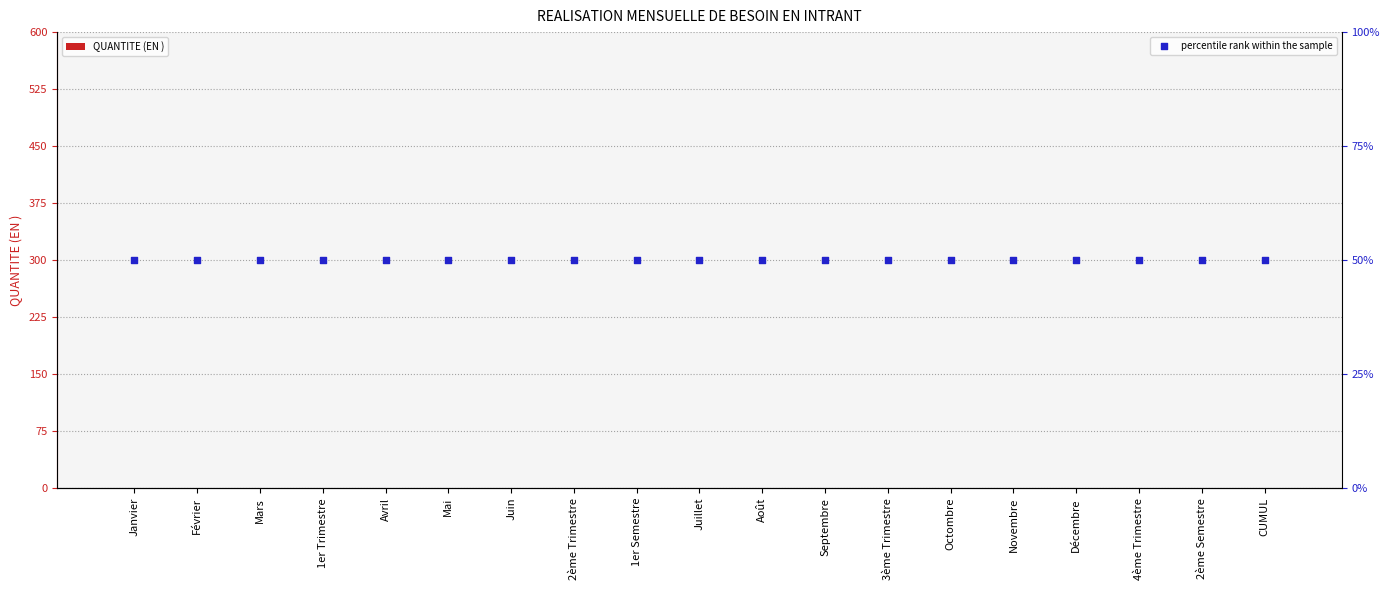

At how many categories does at least one series exceed 22?

19